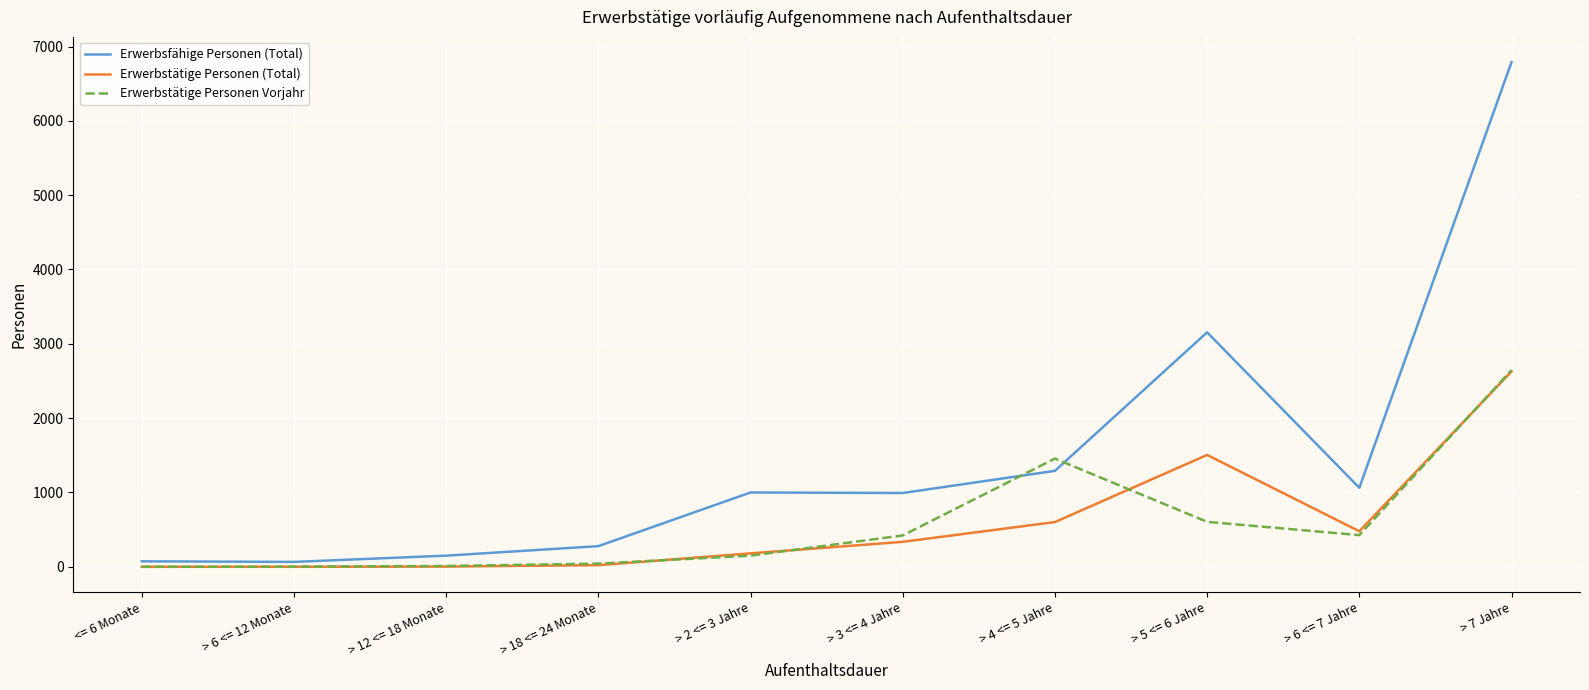

At which label does Erwerbsfähige Personen (Total) reach its peak?

> 7 Jahre